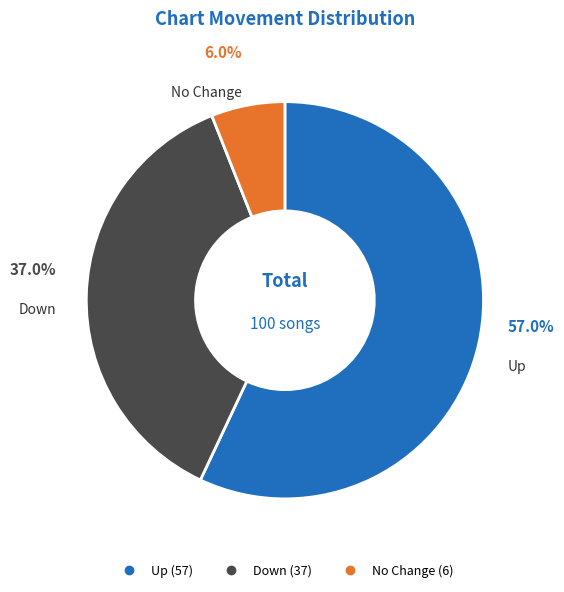

Is there a majority slice in this chart?

Yes